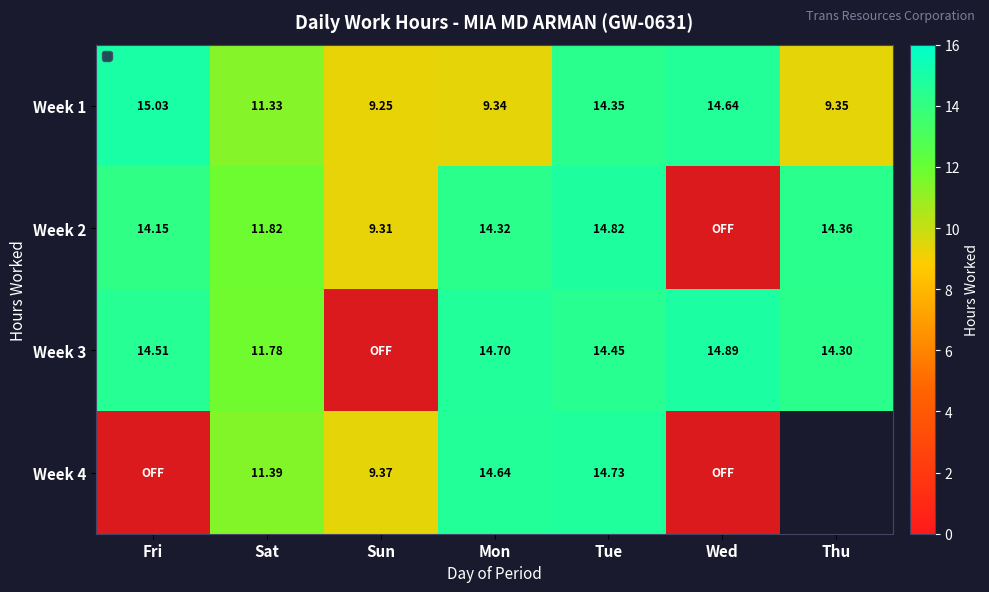

List the series in order of their overall mean, highest first.

Week 1, Week 2, Week 3, Week 4